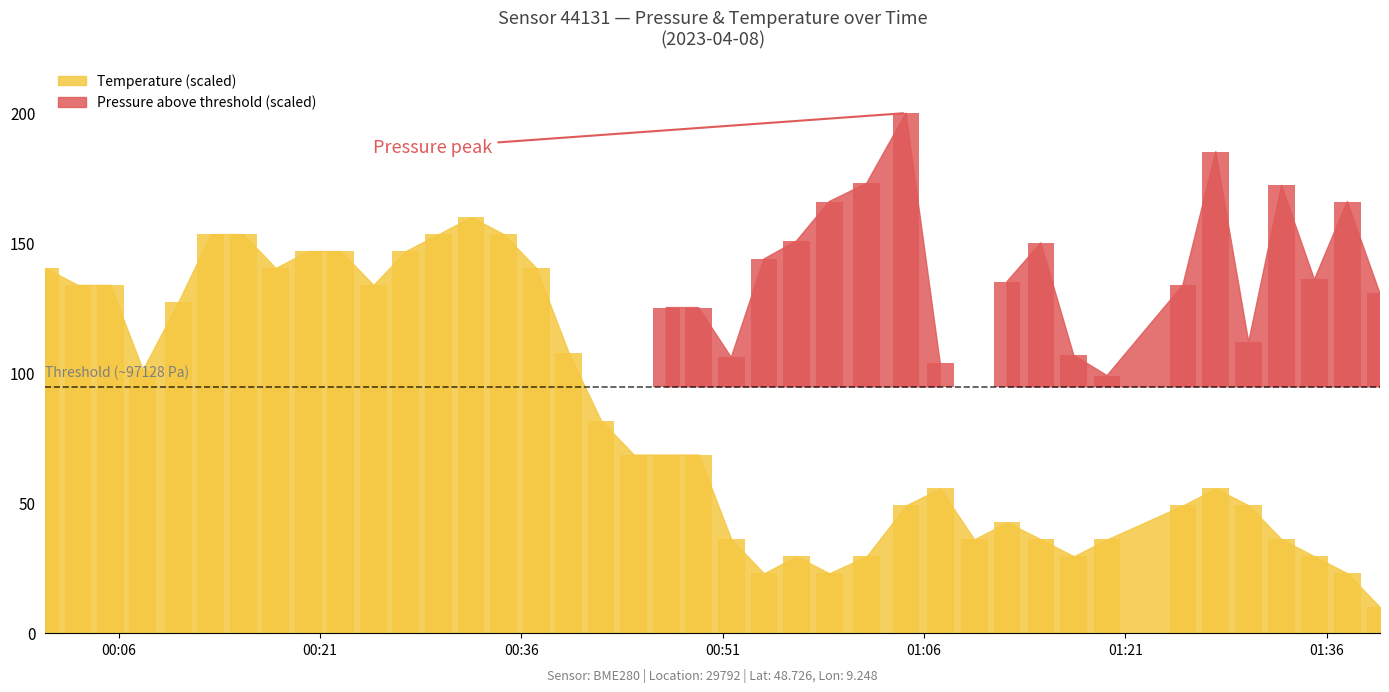

Count the number of categories in the chart.

40